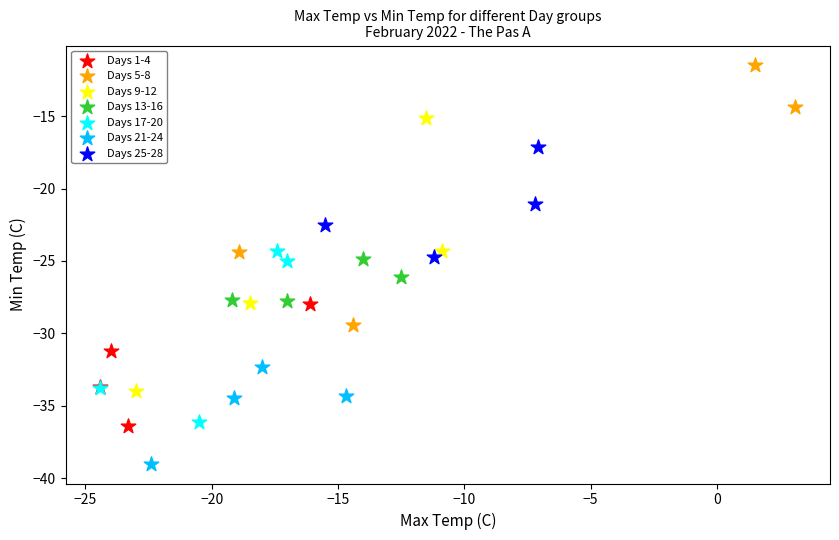

Which series contains the highest Y value?

Days 5-8